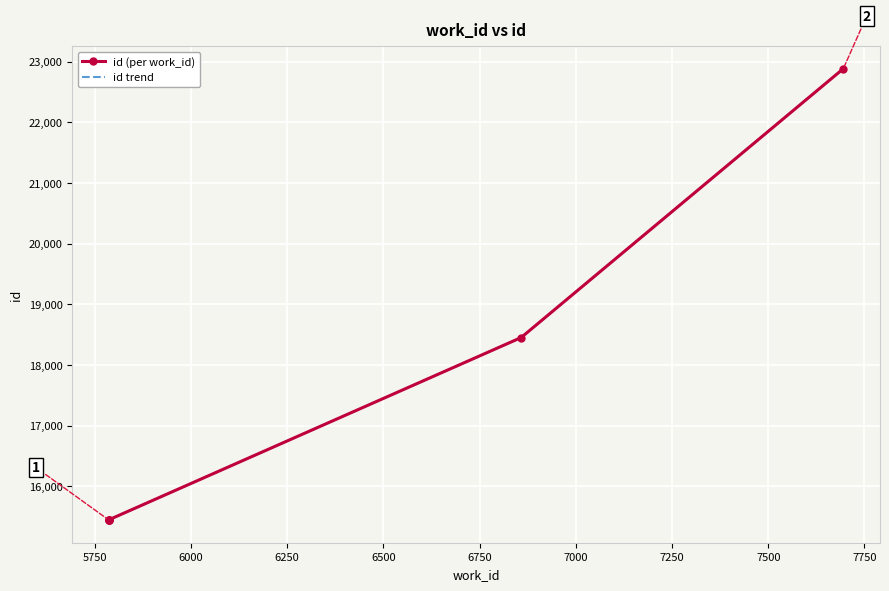

True or false: id (per work_id) has more than 2 points higher than both neighbors.

False